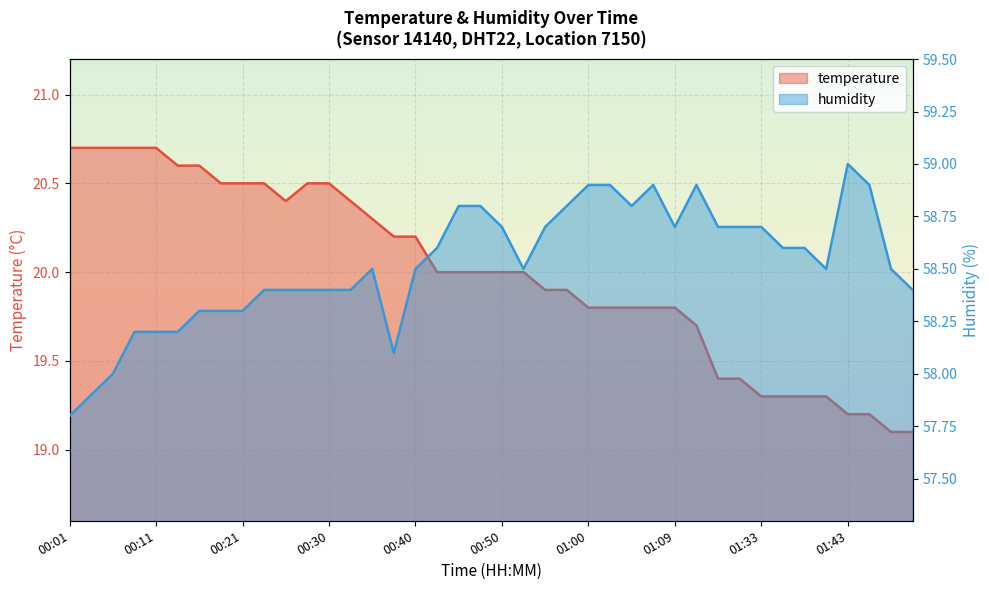

What is the difference between the maximum and second lowest values in the temperature series?

1.6